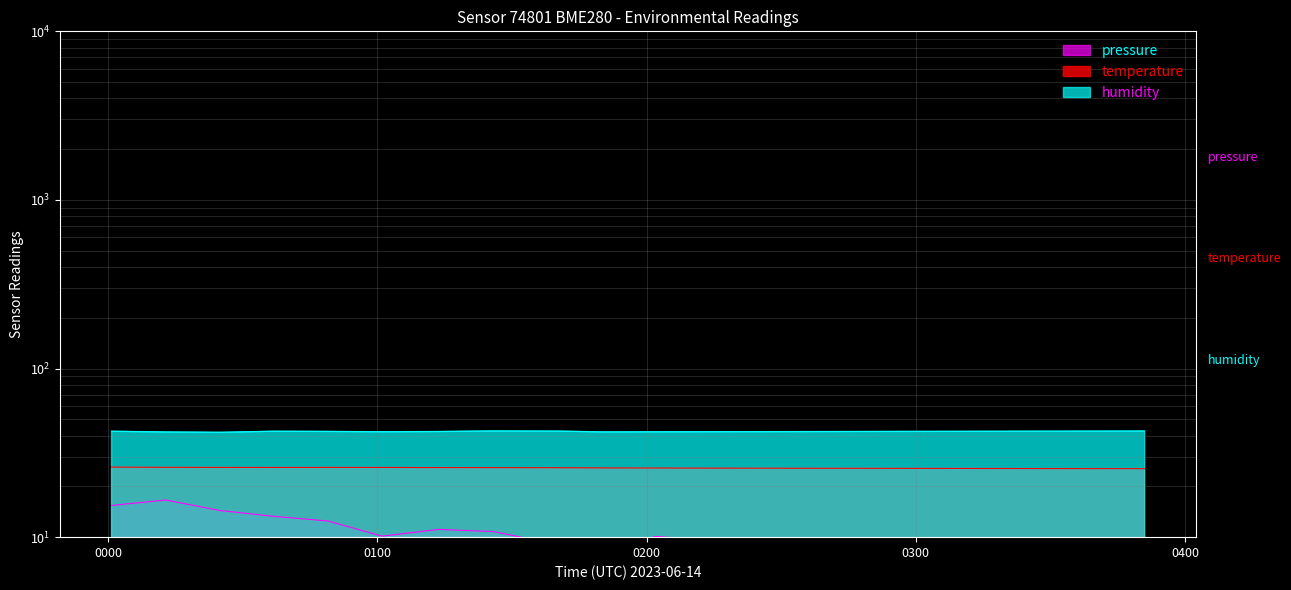

What are all the series names shown in the legend?

pressure, temperature, humidity